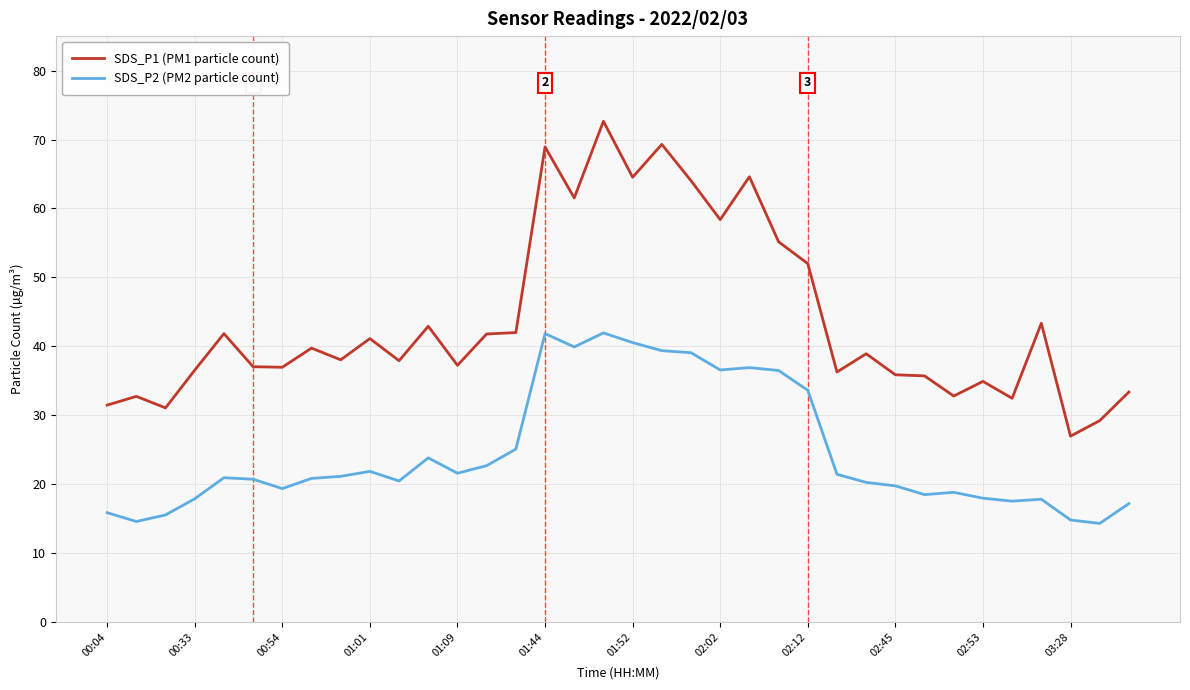

How many lines are shown in the chart?

2